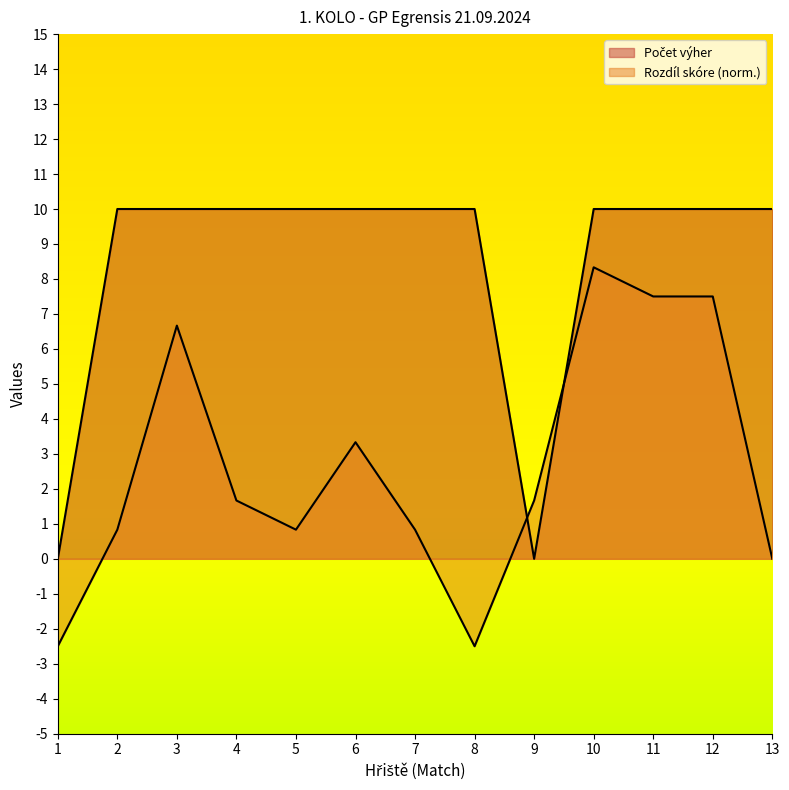

The value of Rozdíl skóre at 5 is 0.0. True or false?

False